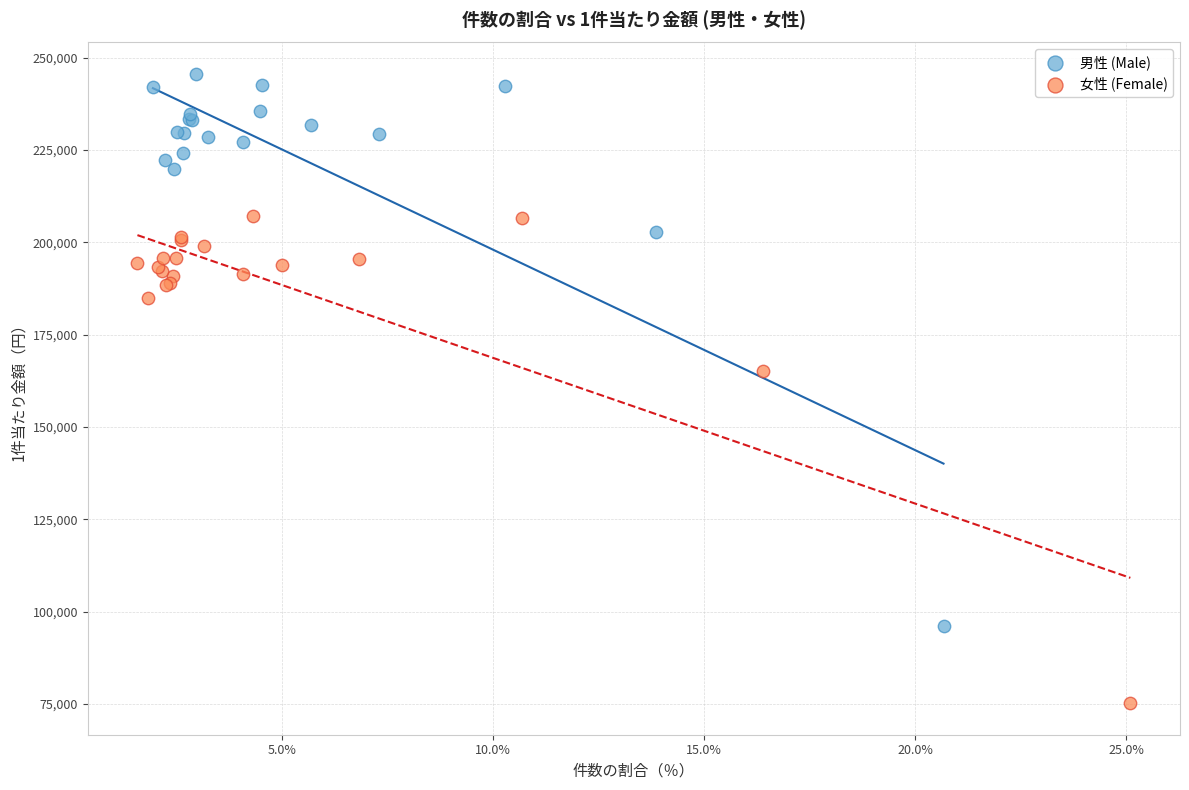

Which series has the largest Y range (max minus min)?

男性 (Male)